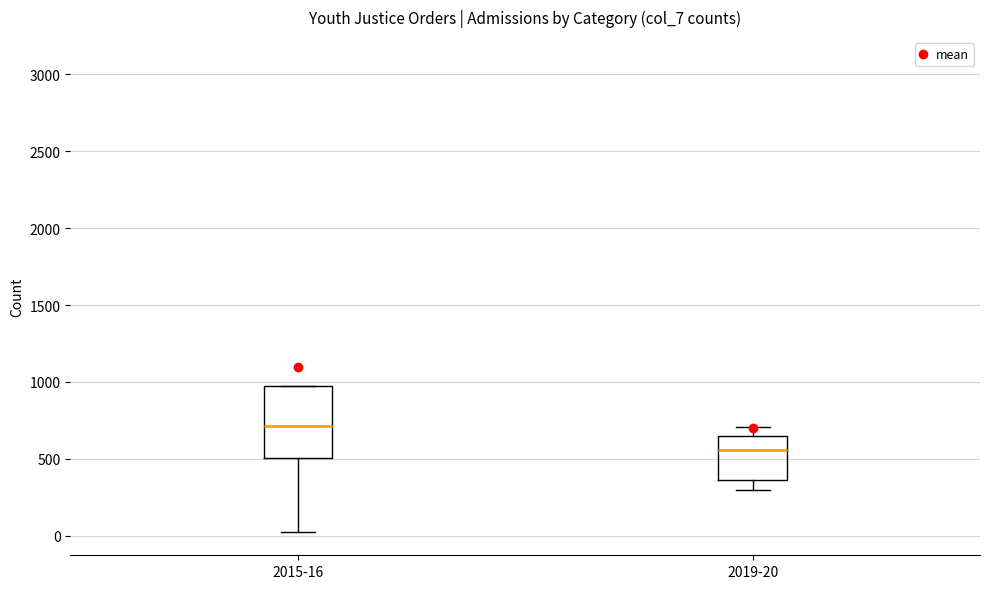

Where is the upper edge of the box for 2019-20 on the y-axis? The values are not printed on the chart, so give them approximately, as read against the axis.

650